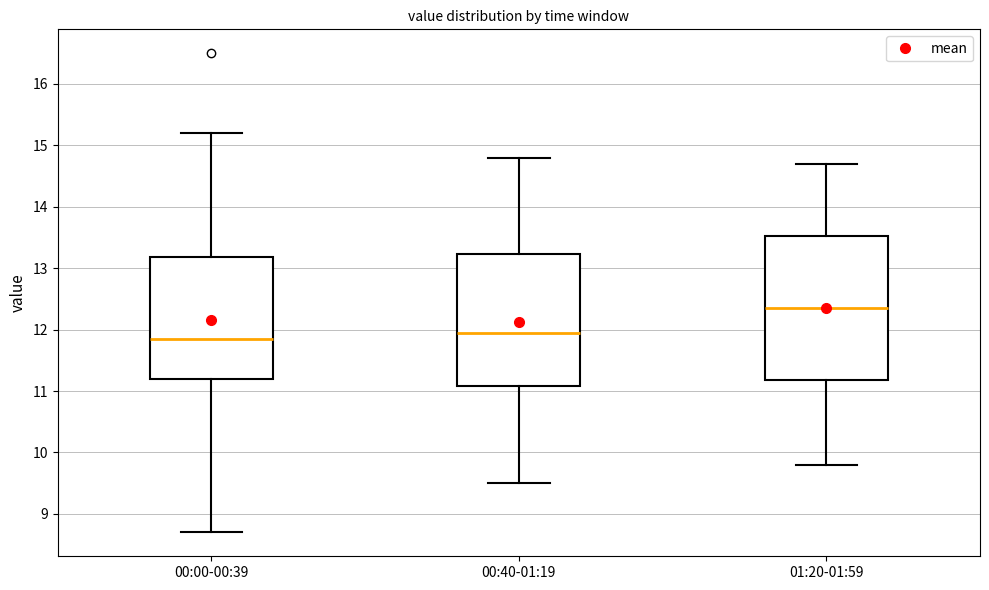

Comparing the boxes themselves (not the whiskers), which one is the tallest?

01:20-01:59